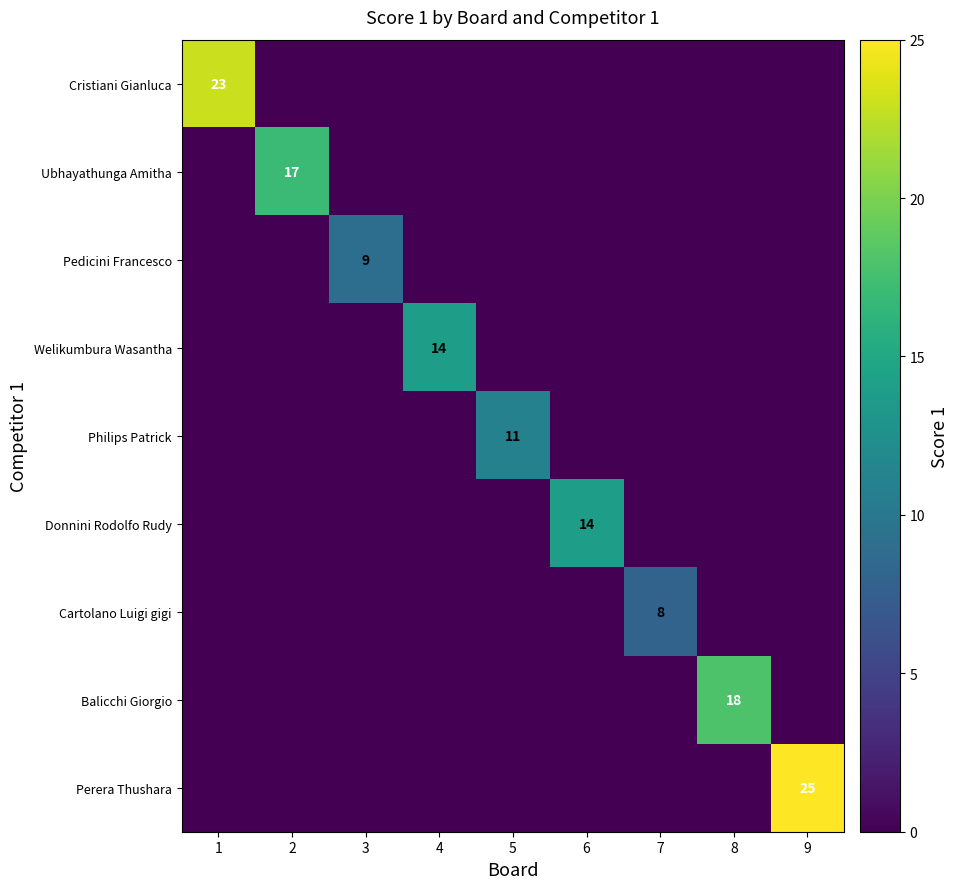

True or false: Ubhayathunga Amitha has a value of 11 at 2.

False